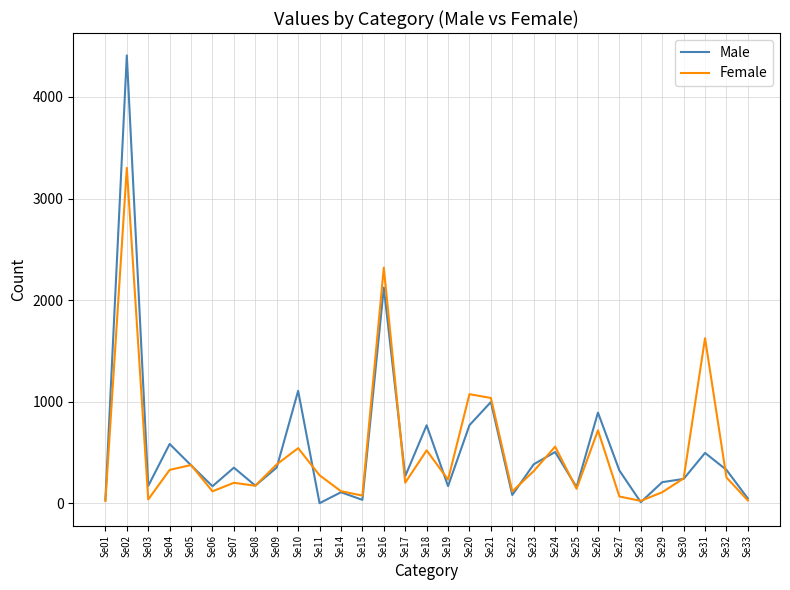

What is the total value across all series at Se26?

1611